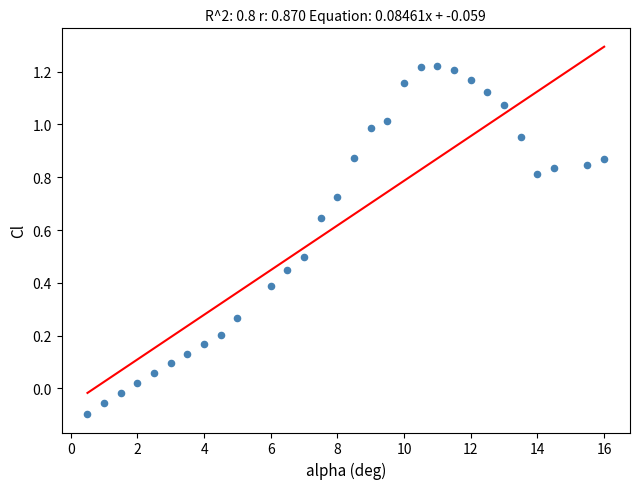

What is the range of Y values (max minus min)?

1.3